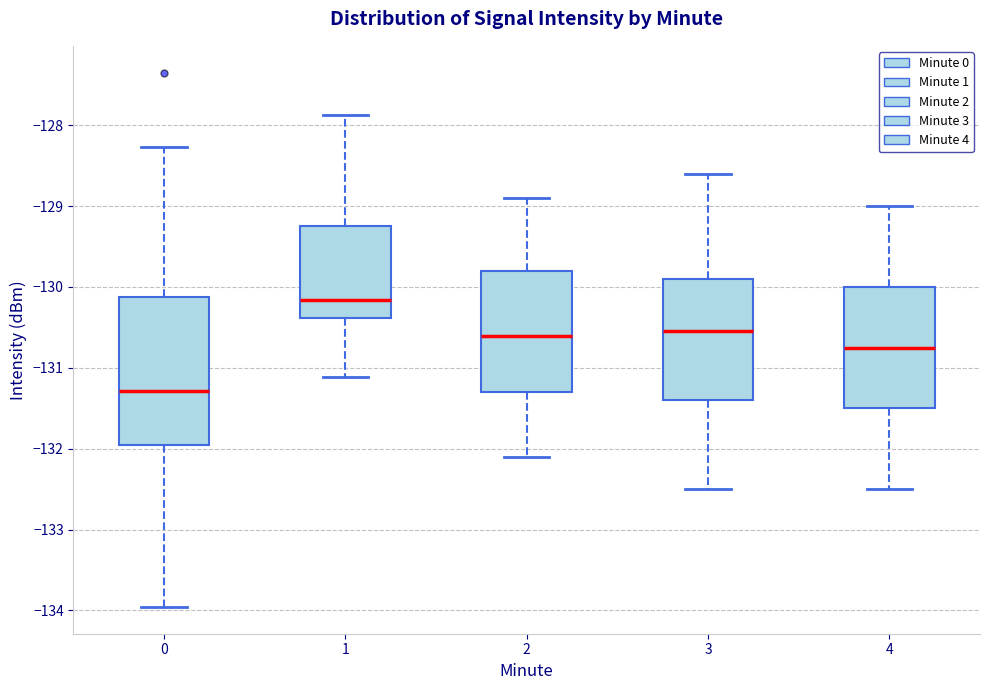

Which box's median line is the lowest?

0